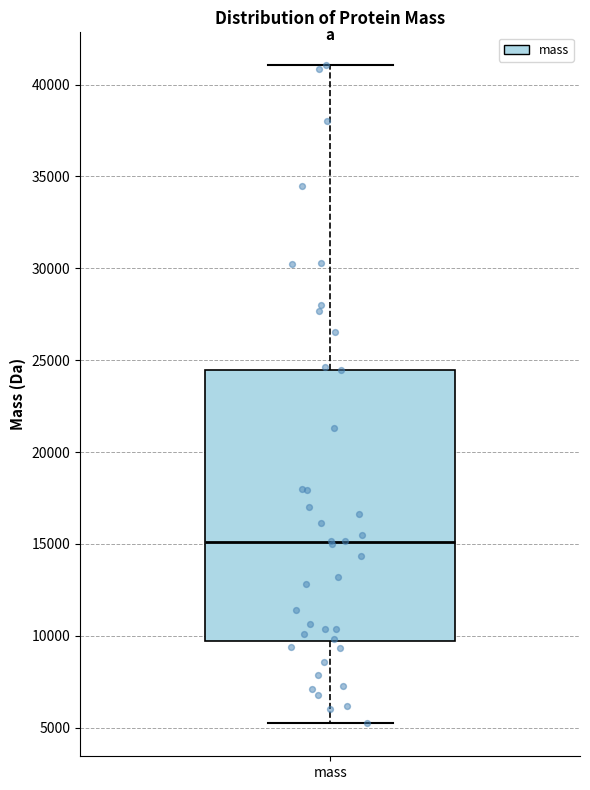

Transcribe this box plot: give where the median line is, the range the box spans, and where the two whiskers end, as read against the y-axis. The values are not printed on the chart, so give them approximately, as read against the axis.

median 15000, box 9500 to 24500, whiskers 5000 to 41000